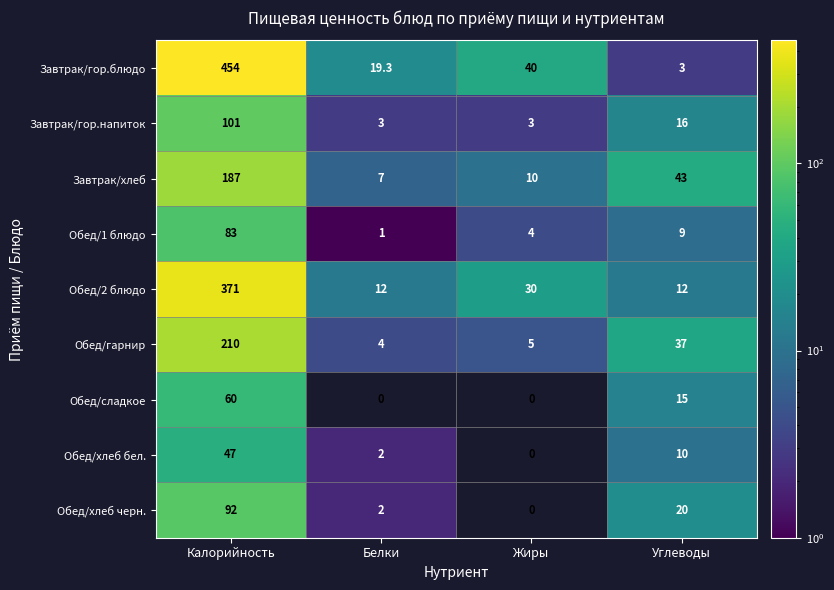

Which series has the largest range (max minus min)?

Завтрак/гор.блюдо